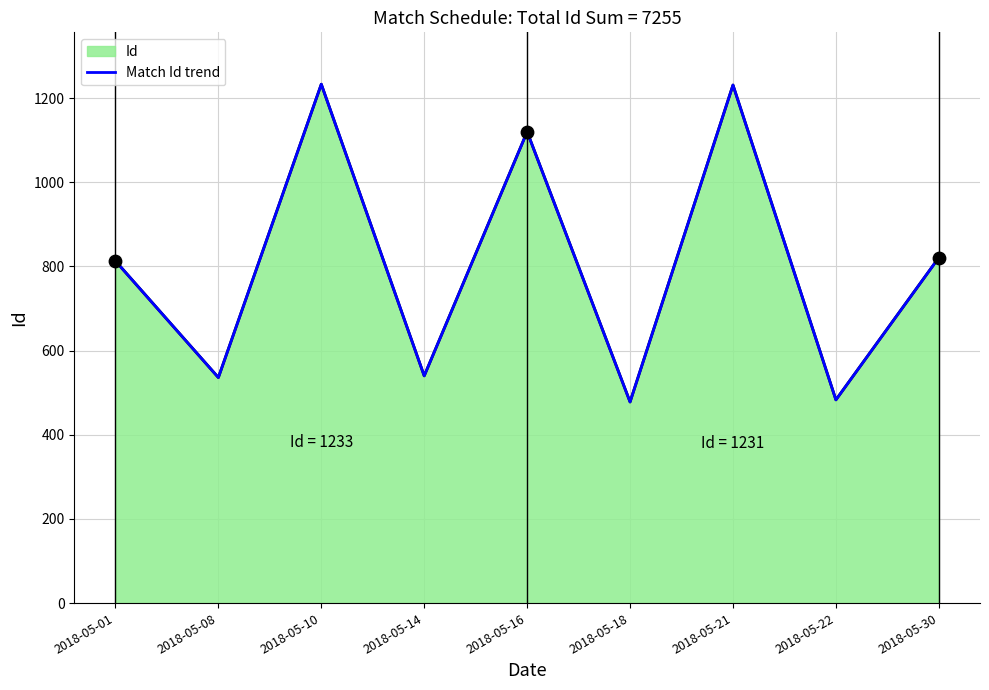

What is the change in value from 2018-05-01 to 2018-05-10?

+420